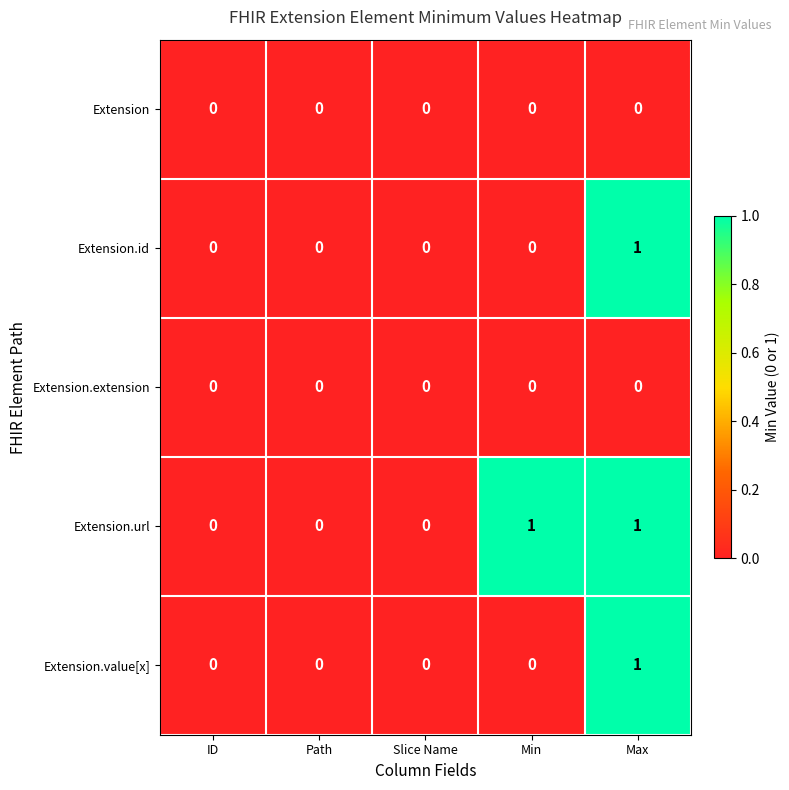

Is it true that Extension.url equals 1 at Min?

True